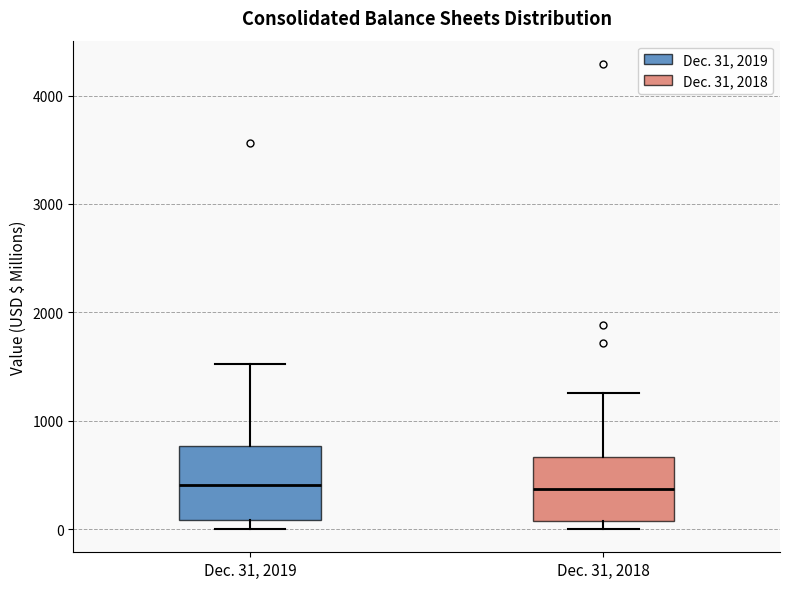

Where is the upper edge of the box for Dec. 31, 2018 on the y-axis? The values are not printed on the chart, so give them approximately, as read against the axis.

700